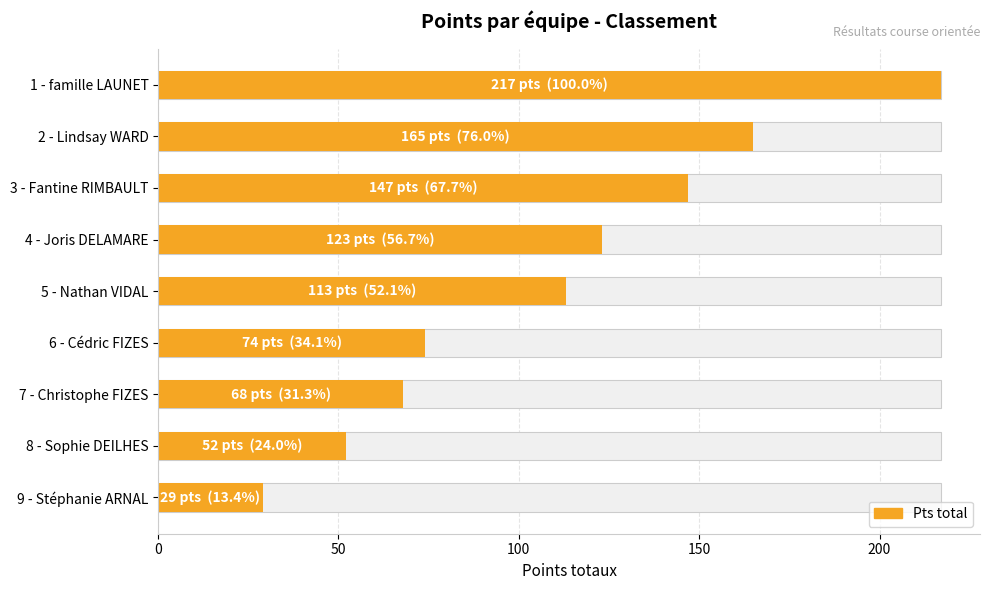

What is the minimum value shown in the chart?

29